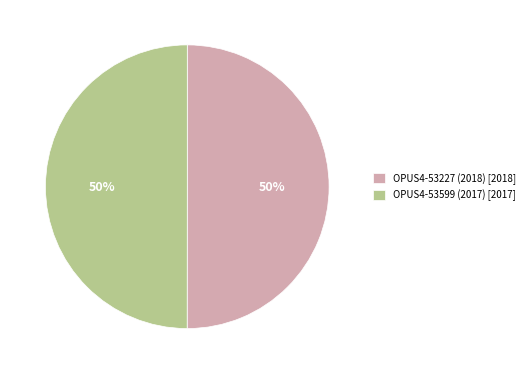

Approximately how many times larger is the value at OPUS4-53227 (2018) compared to OPUS4-53599 (2017)?

1.0